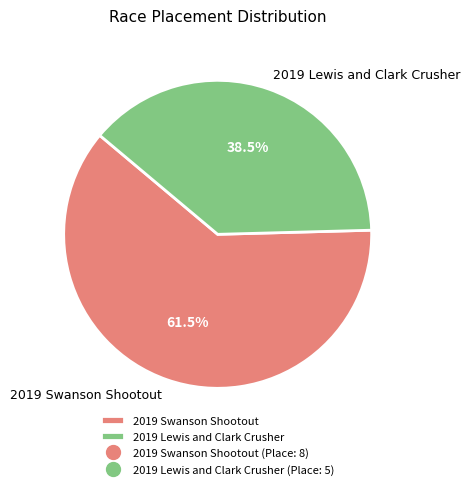

Which slice represents more than half of the pie?

2019 Swanson Shootout